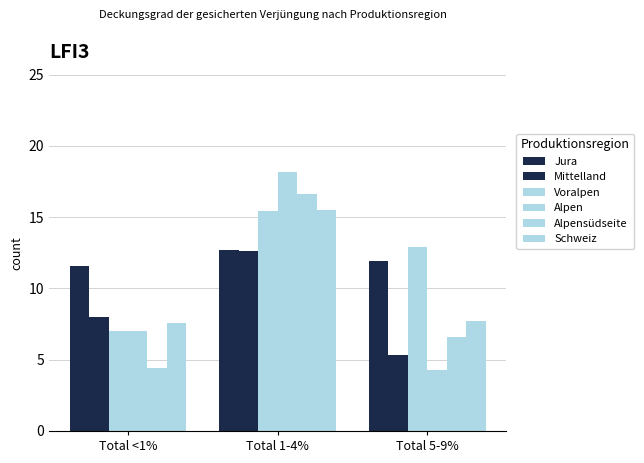

Between Total 1-4% and Total <1%, which is larger?

Total 1-4%